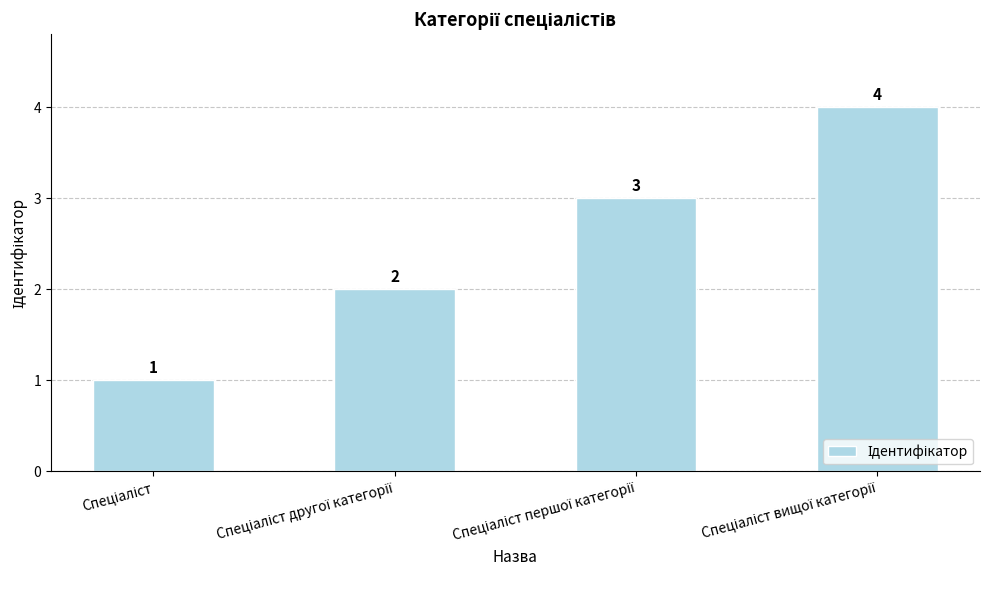

What is the maximum value shown in the chart?

4